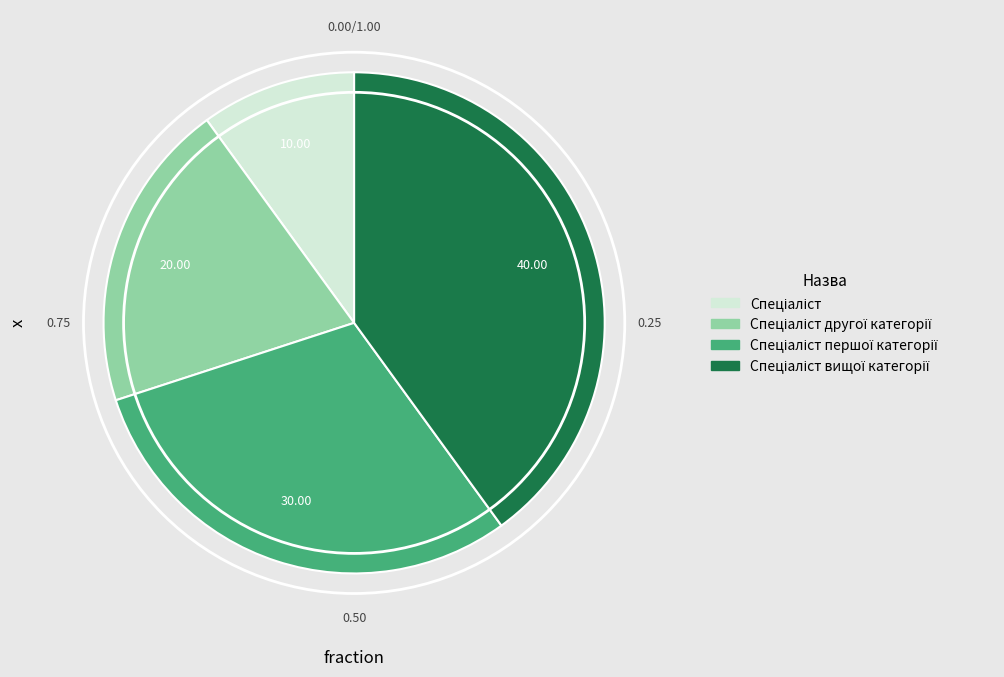

Does any single category account for the majority?

No